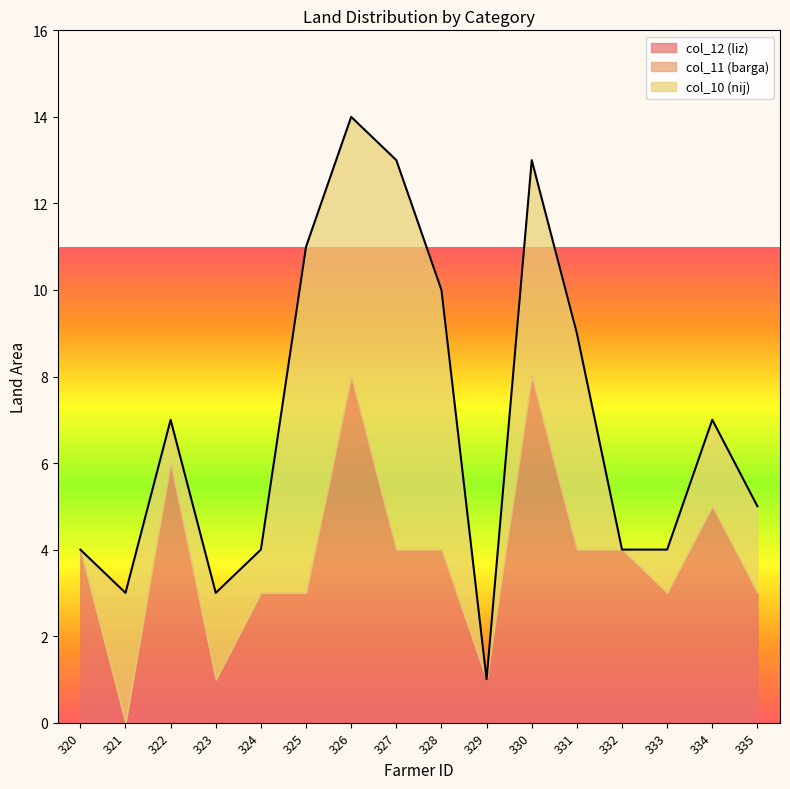

What is the maximum value for col_12 (liz)?

8